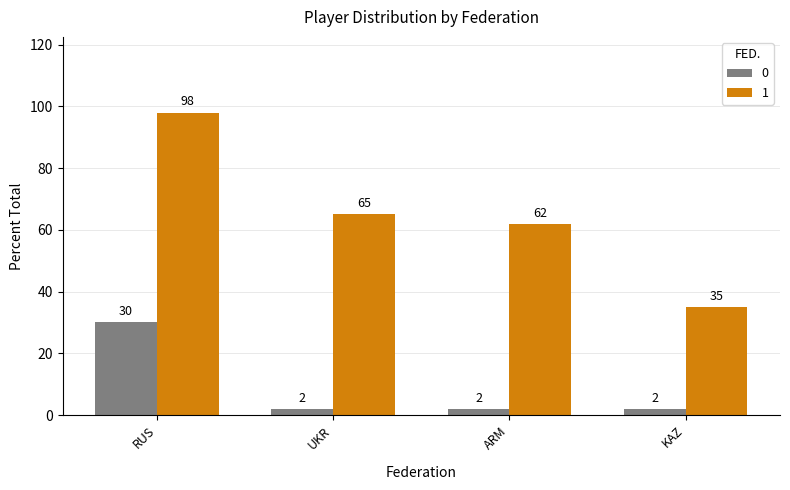

True or false: 1 has a value of 35 at KAZ.

True